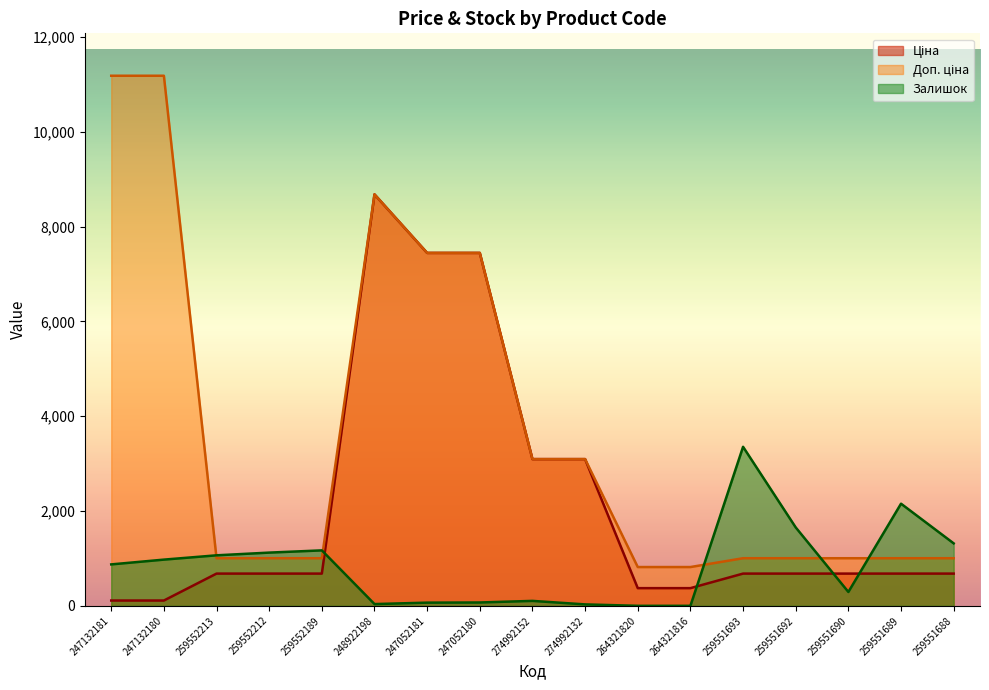

True or false: Ціна has more than 1 interior local peaks.

False